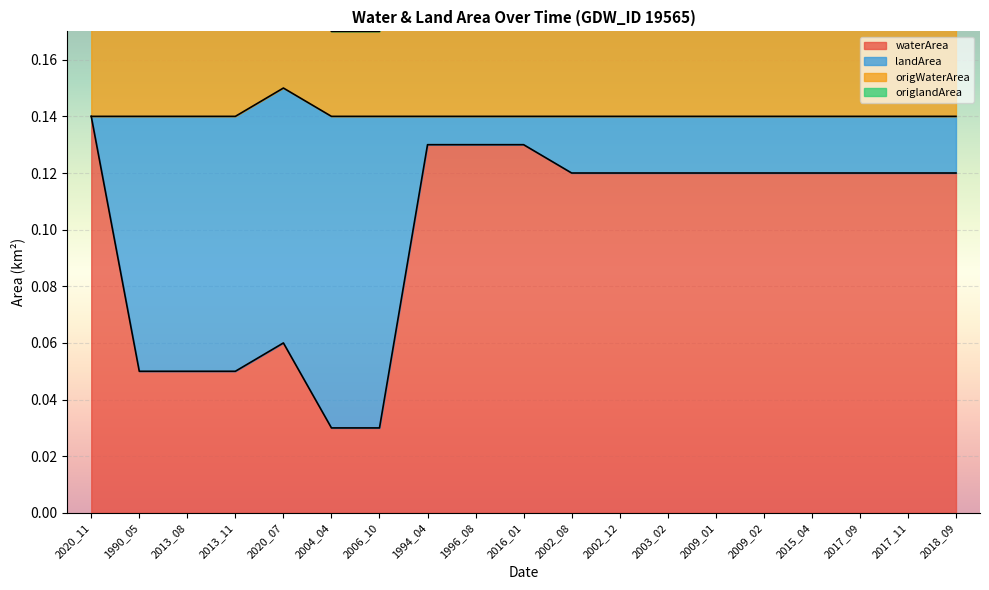

Between 1996_08 and 2002_12, which series saw the biggest shift?

waterArea